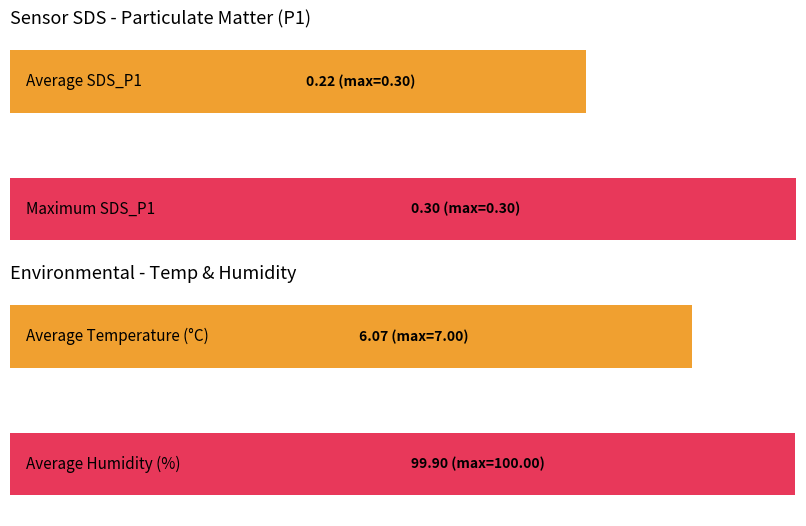

True or false: SDS_P2 has a value of 0.1 at 14.

False